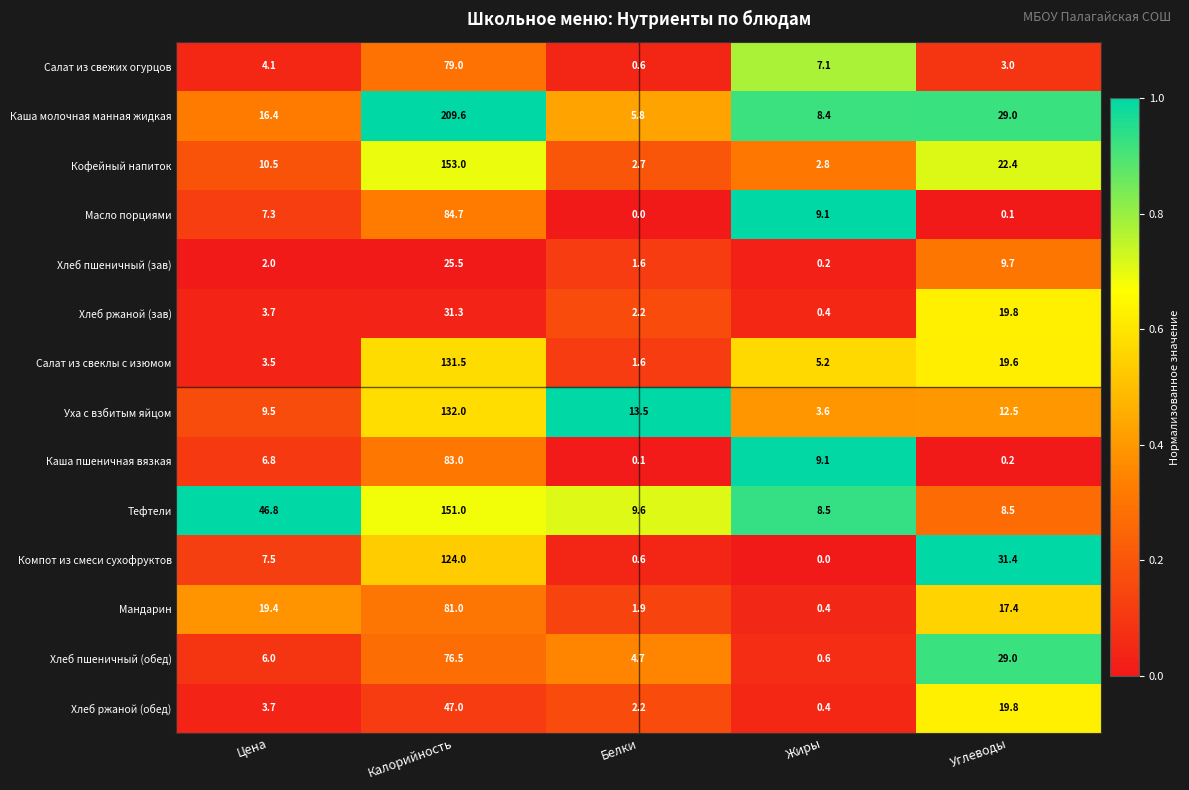

The Каша пшеничная вязкая series shows 0.2 at Углеводы. True or false?

True